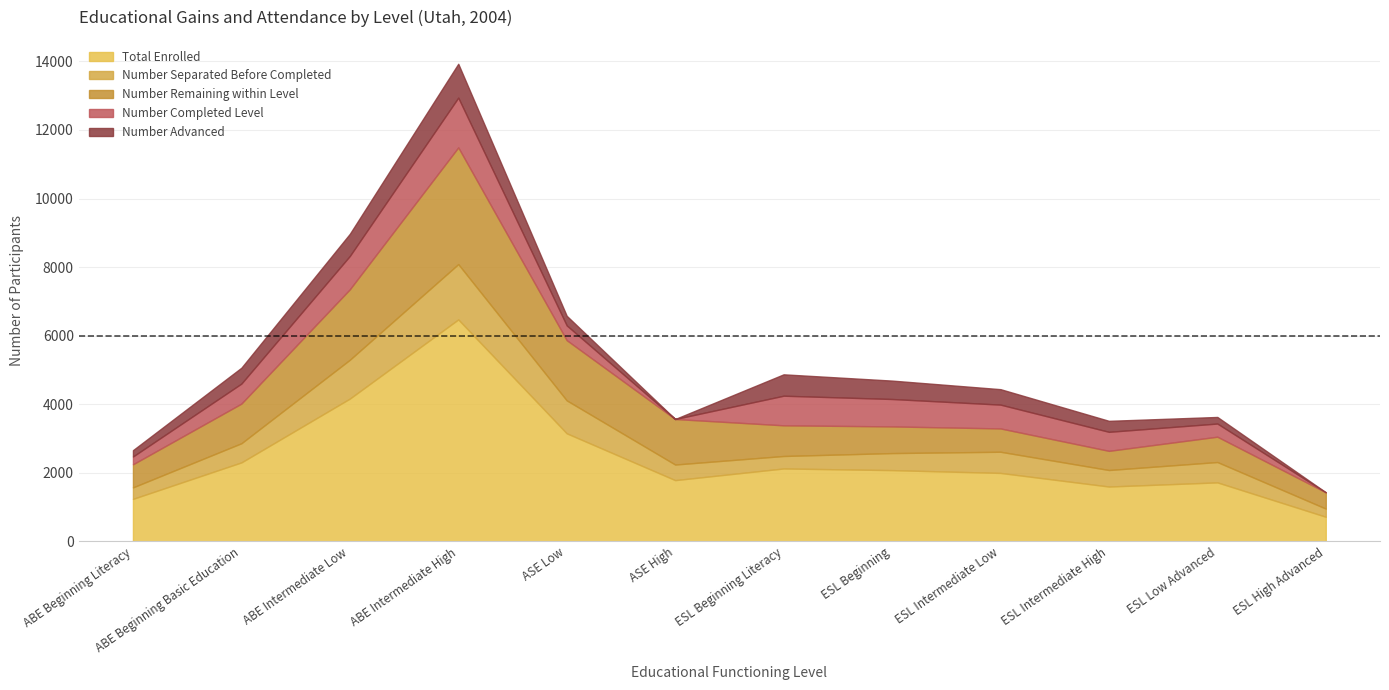

At how many categories does at least one series exceed 3923?

2